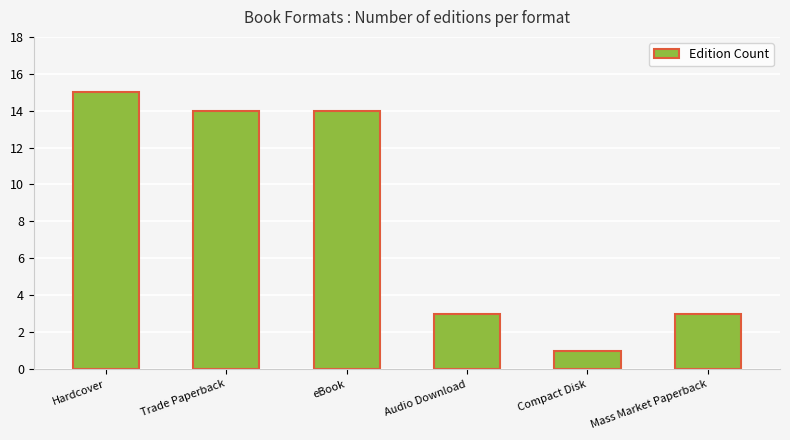

Reading right to left, what are all the values shown in this chart?

Mass Market Paperback=3	Compact Disk=1	Audio Download=3	eBook=14	Trade Paperback=14	Hardcover=15